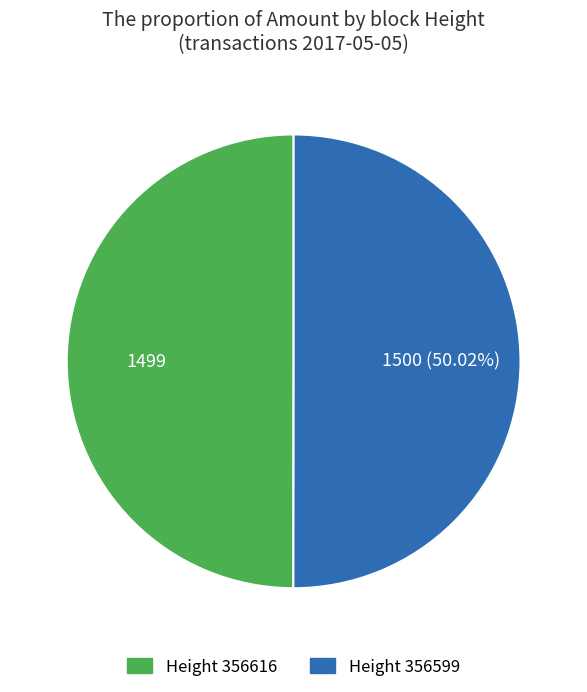

How many segments does this pie chart have?

2